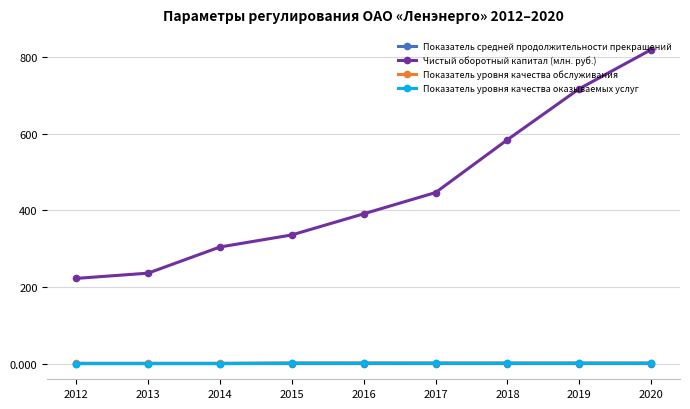

What value does the Показатель уровня качества оказываемых услуг series have at 2019?

0.9